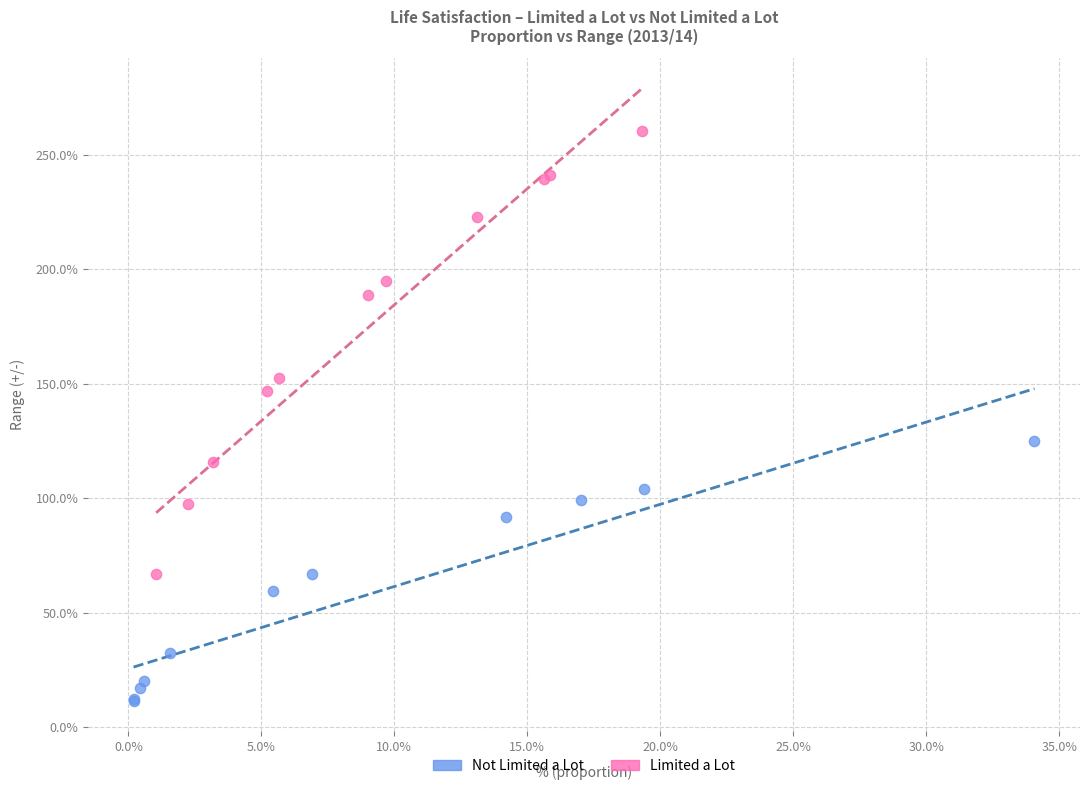

What are all the series names shown in the legend?

Not Limited a Lot, Limited a Lot